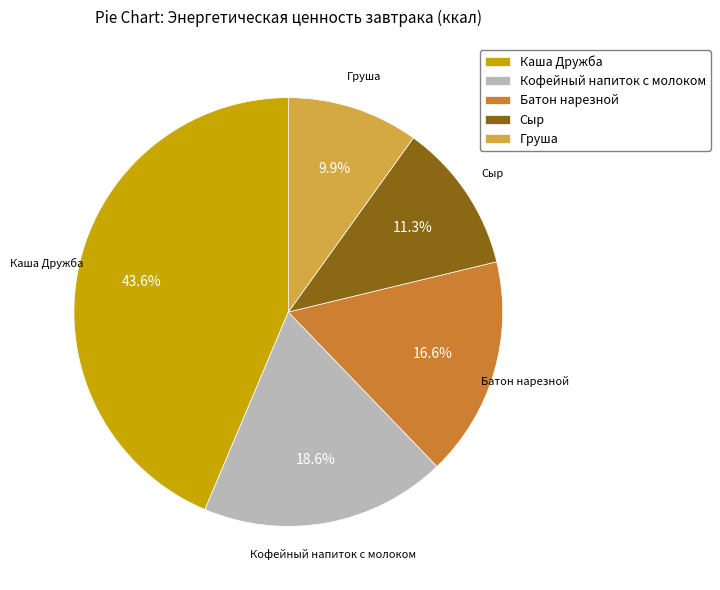

Which has a higher value, Кофейный напиток с молоком or Каша Дружба?

Каша Дружба